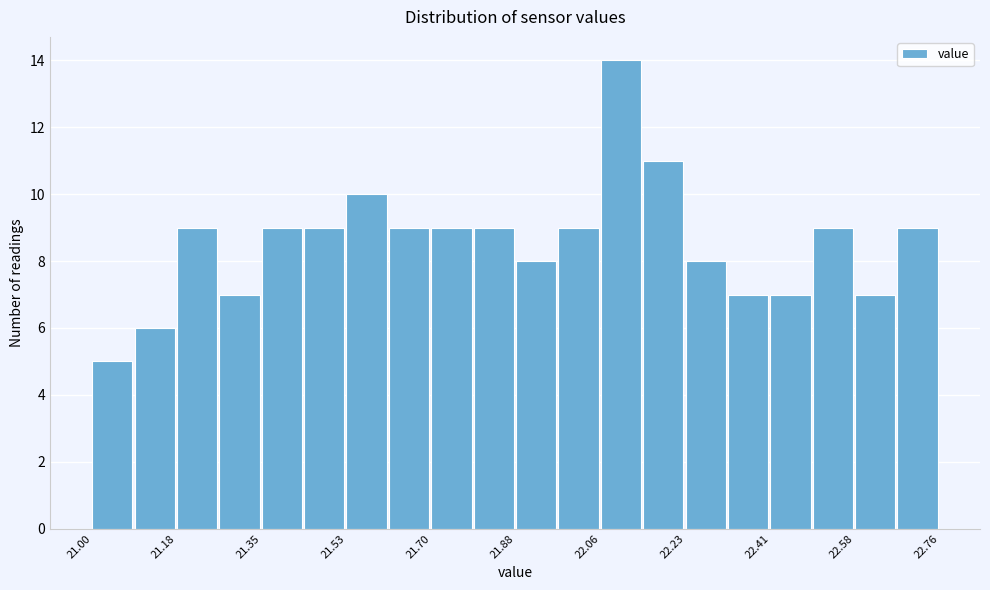

Reading left to right, list every bar in this chart as the range it spans on the x-axis followed by its height. Neither the bar edges nor the heights are printed on the chart, so give them approximately, as read against the axes.

21.000 to 21.088: 5
21.088 to 21.176: 6
21.176 to 21.264: 9
21.264 to 21.352: 7
21.352 to 21.440: 9
21.440 to 21.528: 9
21.528 to 21.616: 10
21.616 to 21.704: 9
21.704 to 21.792: 9
21.792 to 21.880: 9
21.880 to 21.968: 8
21.968 to 22.056: 9
22.056 to 22.144: 14
22.144 to 22.232: 11
22.232 to 22.320: 8
22.320 to 22.408: 7
22.408 to 22.496: 7
22.496 to 22.584: 9
22.584 to 22.672: 7
22.672 to 22.760: 9